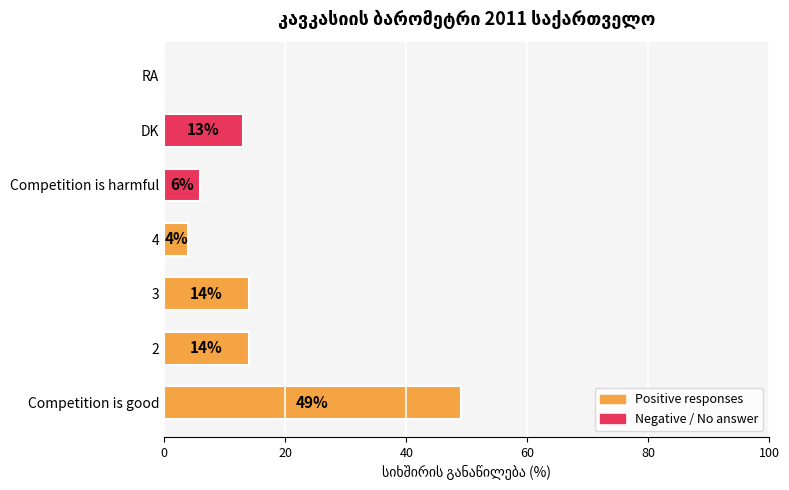

Which label corresponds to the largest value in the chart?

Competition is good